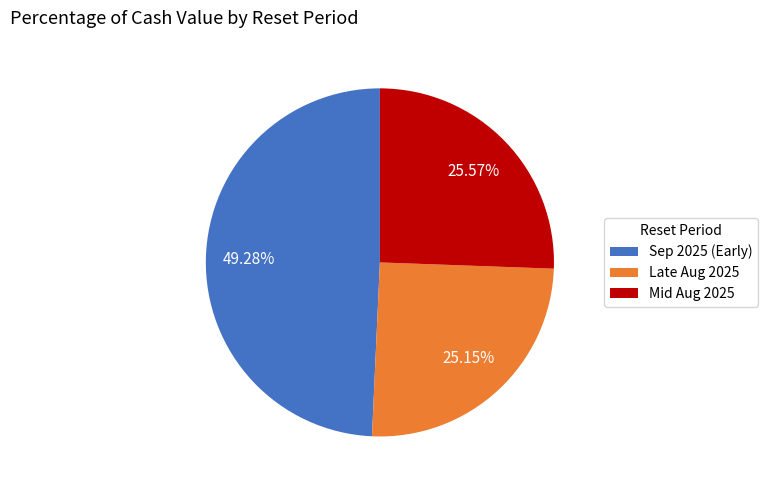

Is there any slice that represents more than half of the pie?

No